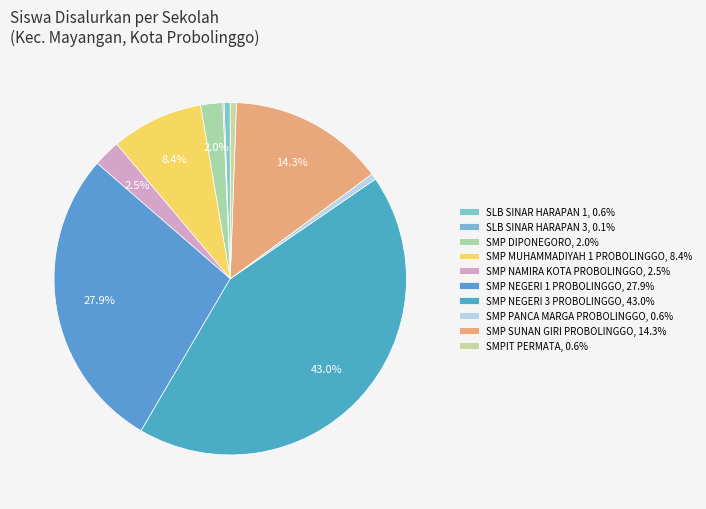

Which slice is the largest?

SMP NEGERI 3 PROBOLINGGO